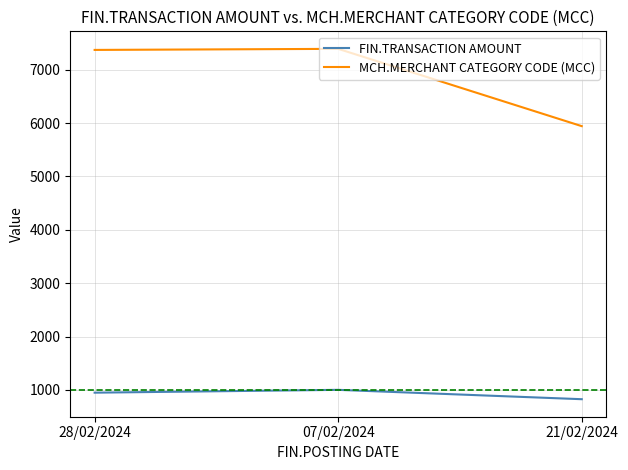

What are all the series names shown in the legend?

FIN.TRANSACTION AMOUNT, MCH.MERCHANT CATEGORY CODE (MCC)